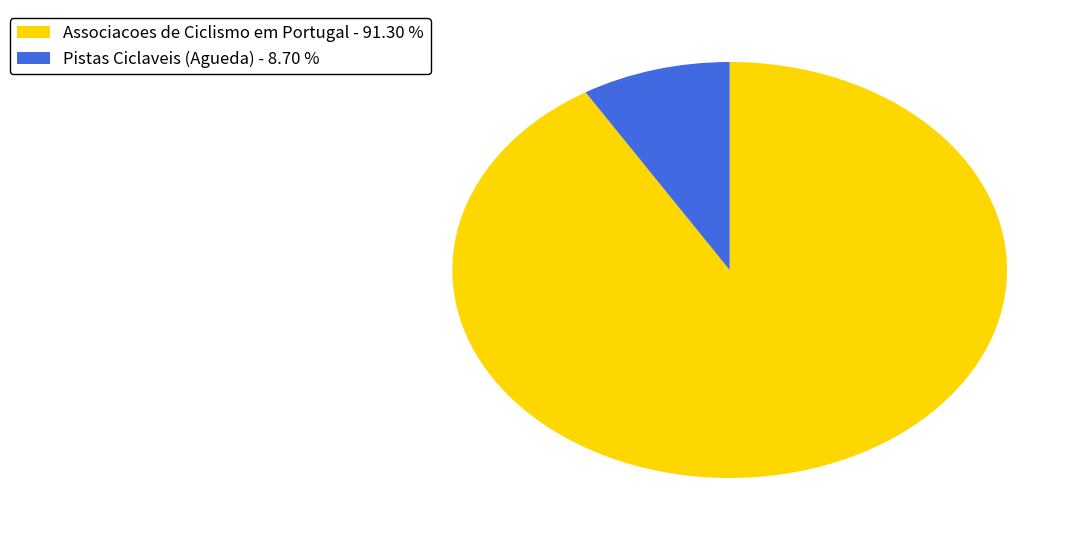

Does any single category account for the majority?

Yes